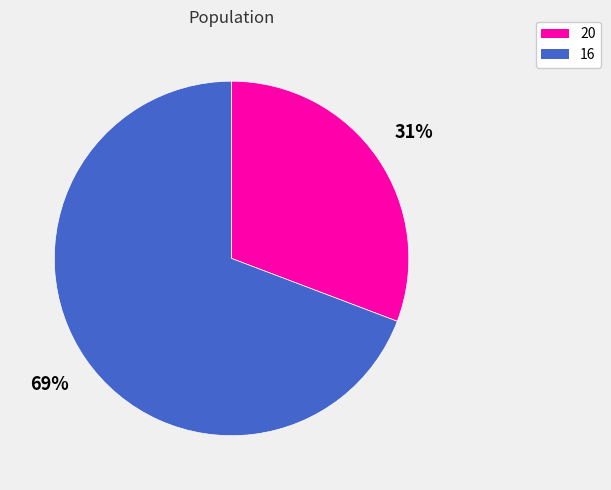

Combined, do 16 and 20 account for over 50%?

Yes